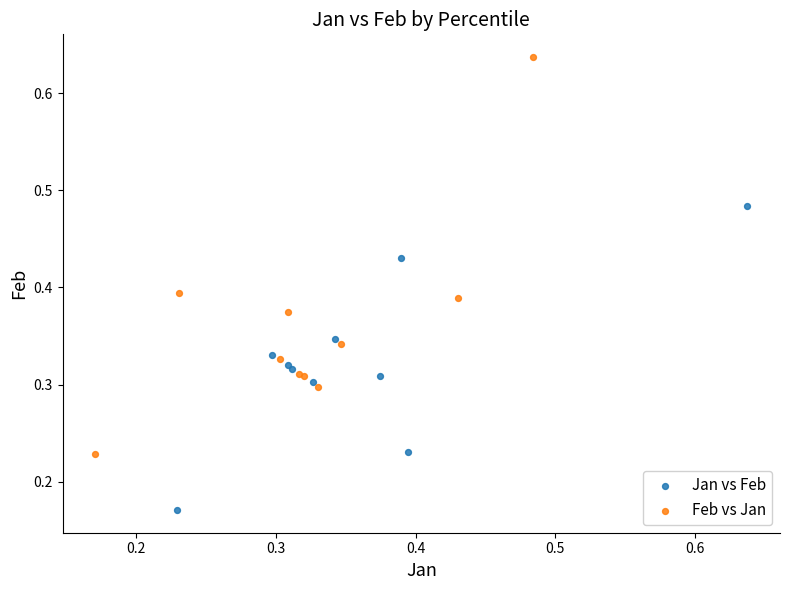

Which series has the largest Y range (max minus min)?

Feb vs Jan